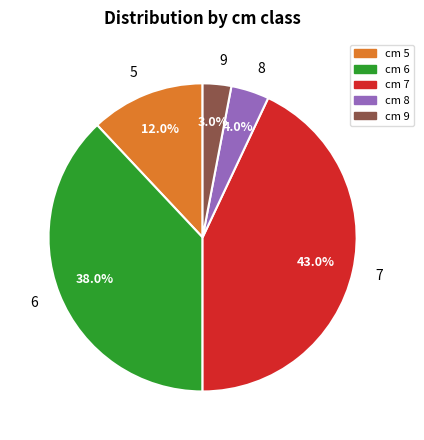

Is there a majority slice in this chart?

No